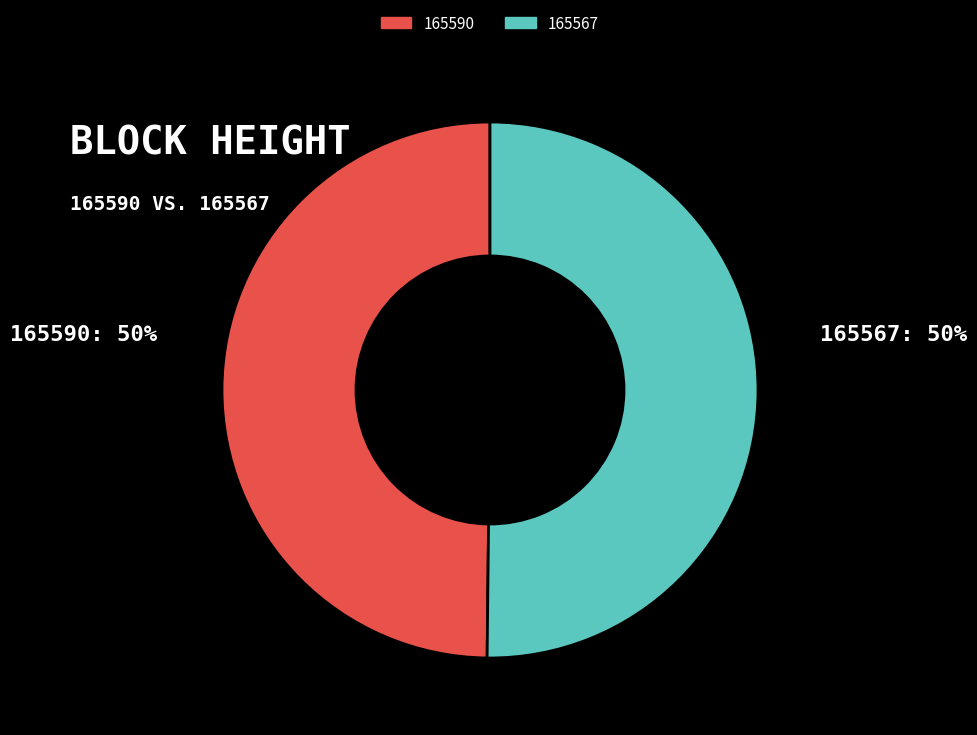

Is the sum of 165590 and 165567 greater than half?

Yes